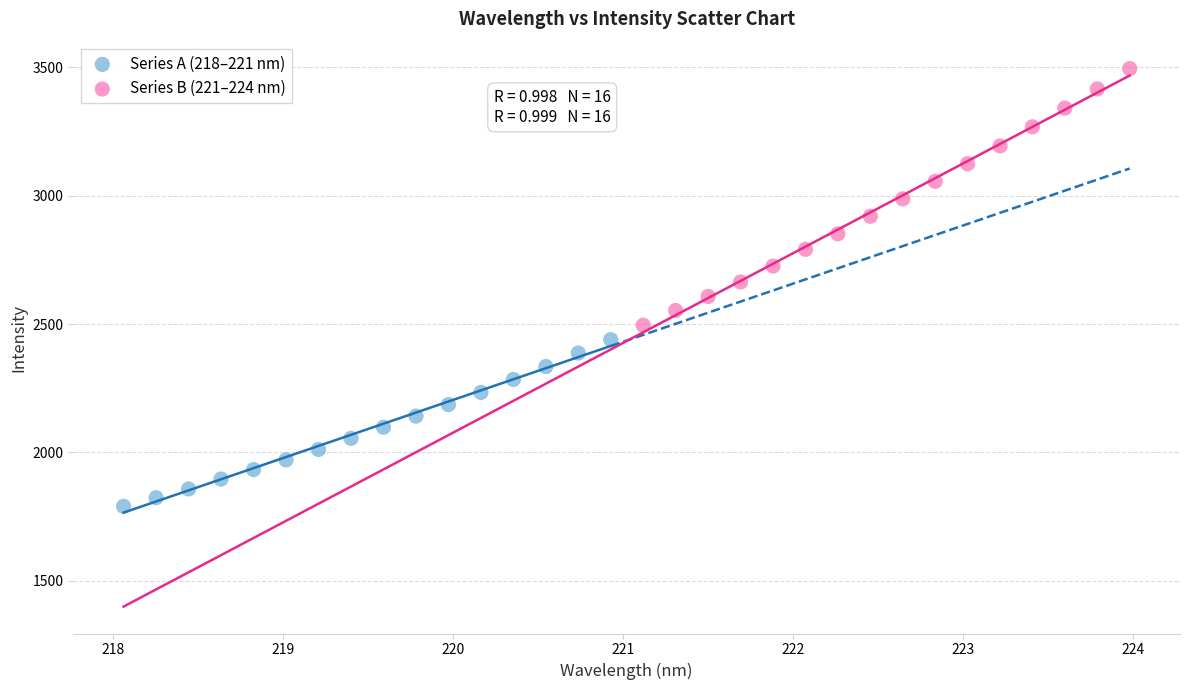

Which series has the largest Y range (max minus min)?

Series B (221–224 nm)